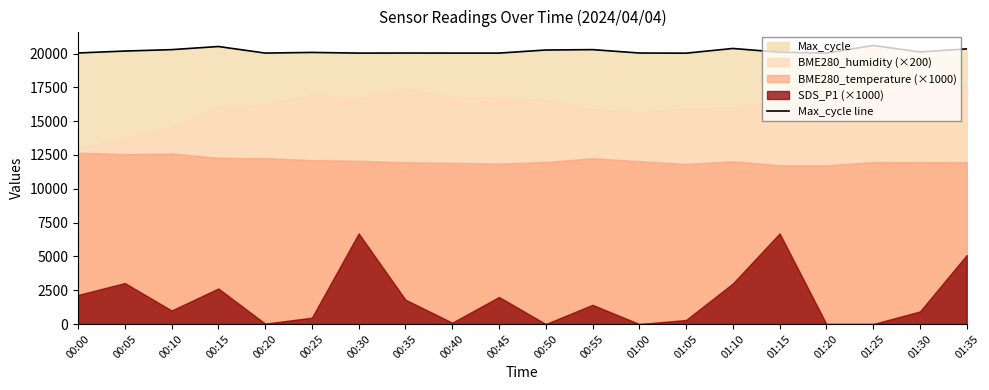

What is the change in value from 00:05 to 01:25?

+412